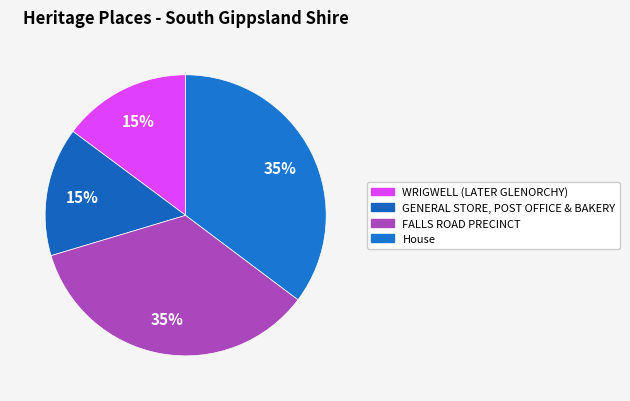

What percentage is the GENERAL STORE, POST OFFICE & BAKERY slice, to the nearest percent?

15%